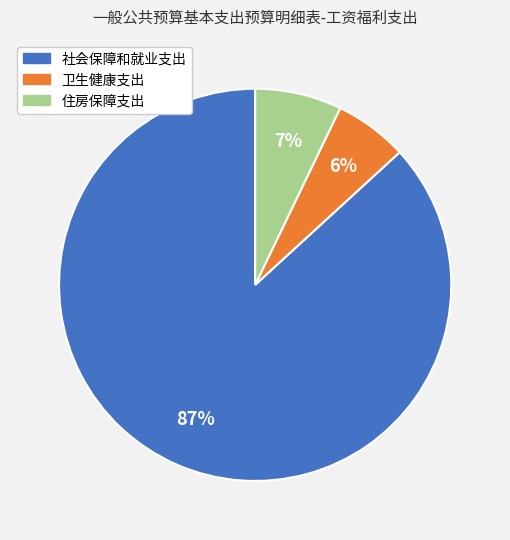

Is there a majority slice in this chart?

Yes